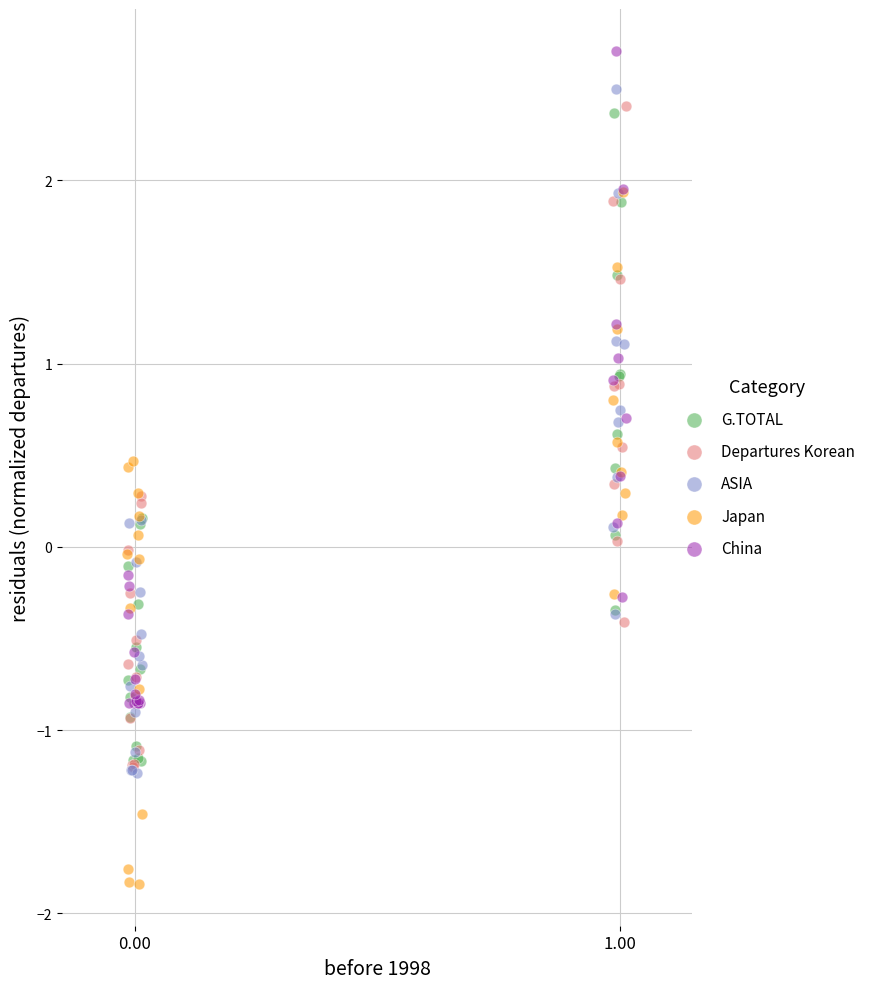

Which series has the largest Y range (max minus min)?

Japan